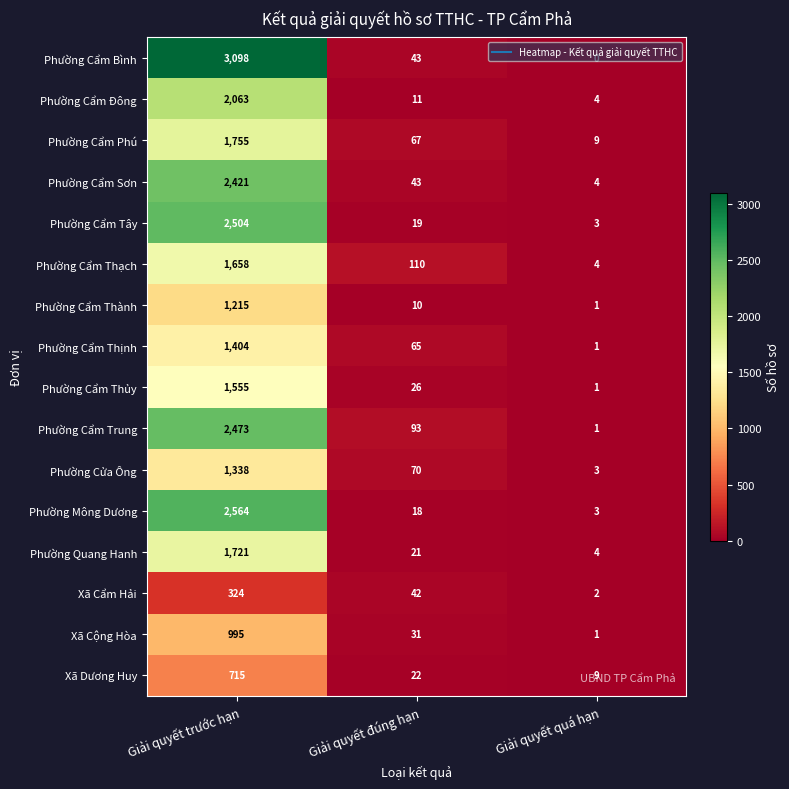

Count the number of categories in the chart.

3